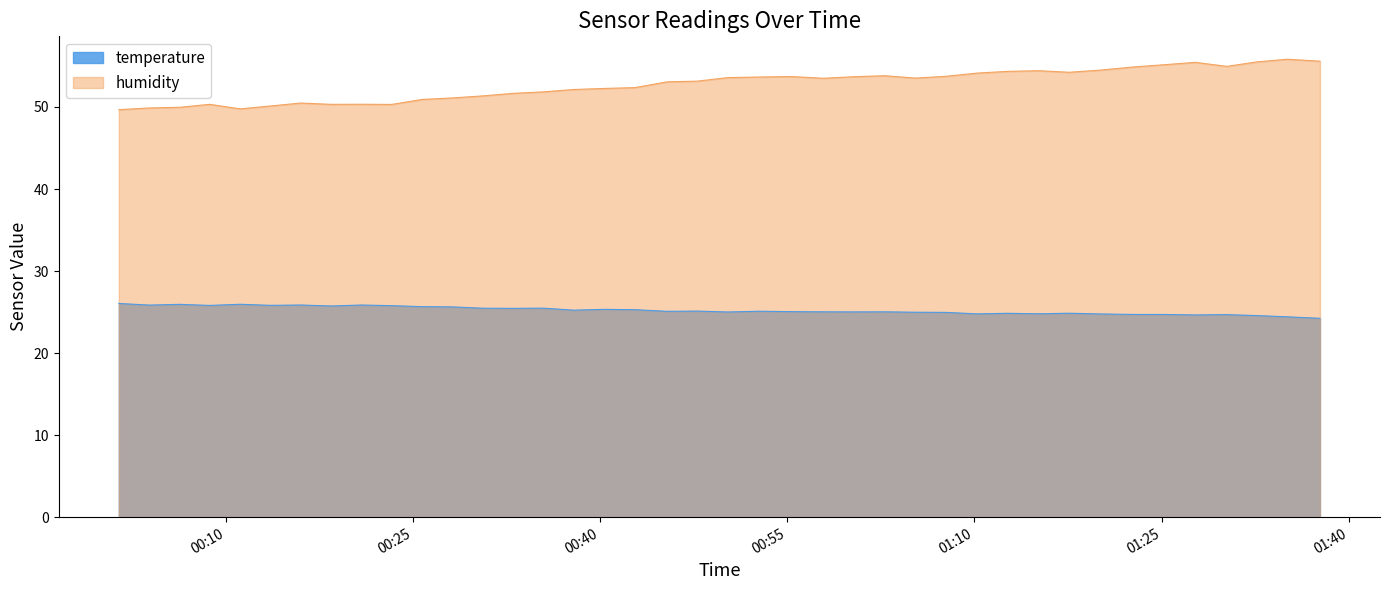

Which series has the largest total across all categories?

humidity